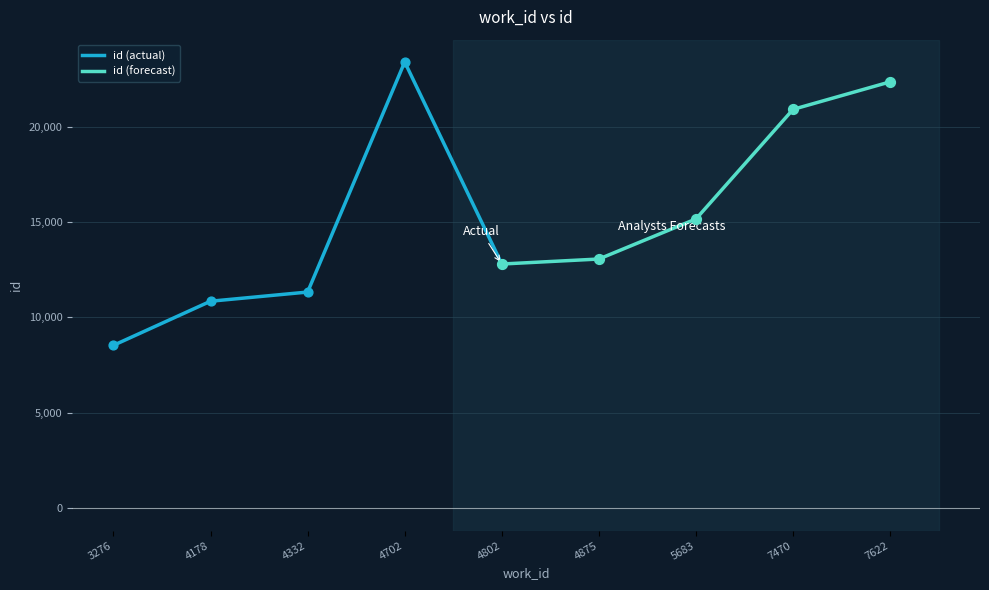

What are all the series names shown in the legend?

id (actual), id (forecast)